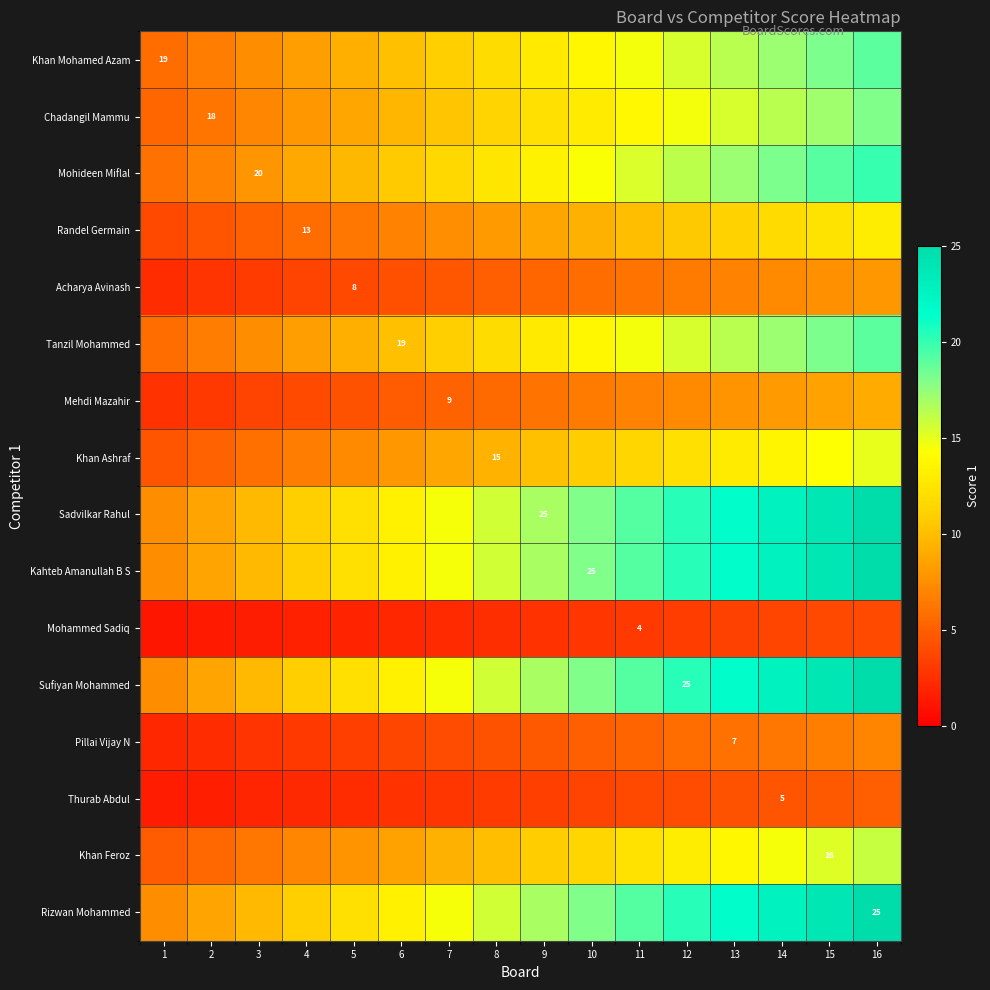

What is the difference between the maximum and minimum values in the Khan Mohamed Azam series?

13.3